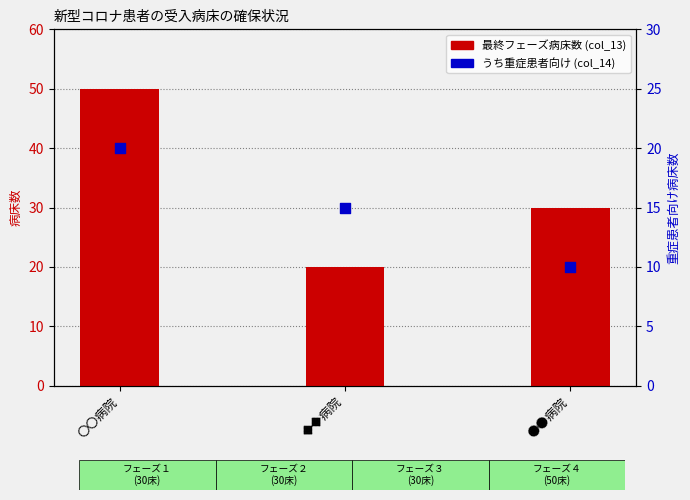

Which series has the largest Y range (max minus min)?

最終フェーズ病床数 (col_13)